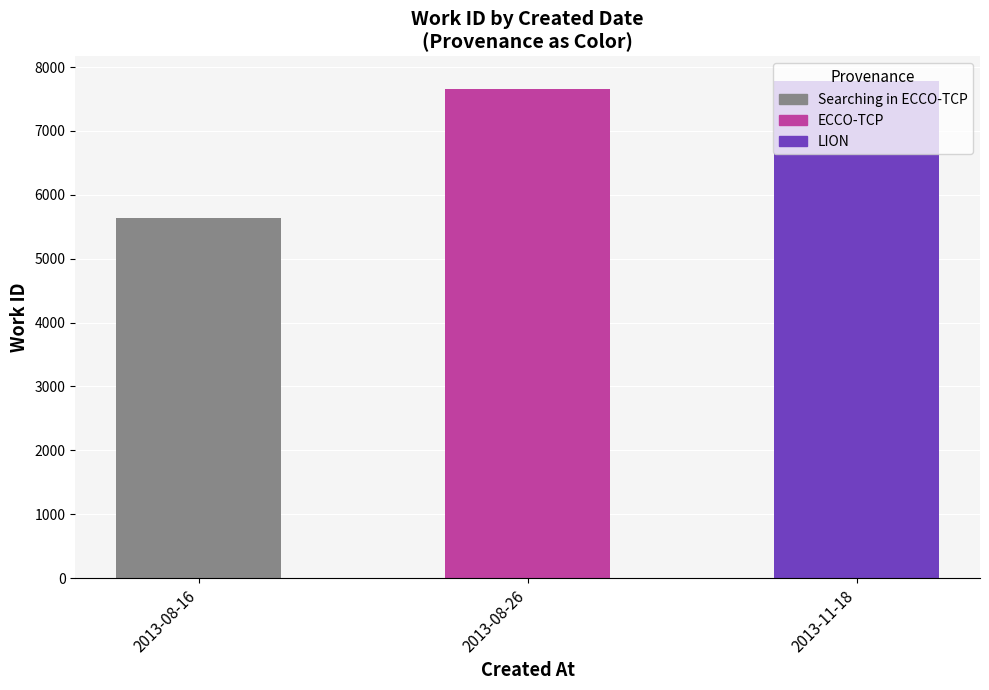

What is the label of the 2nd bar from the left?

2013-08-26